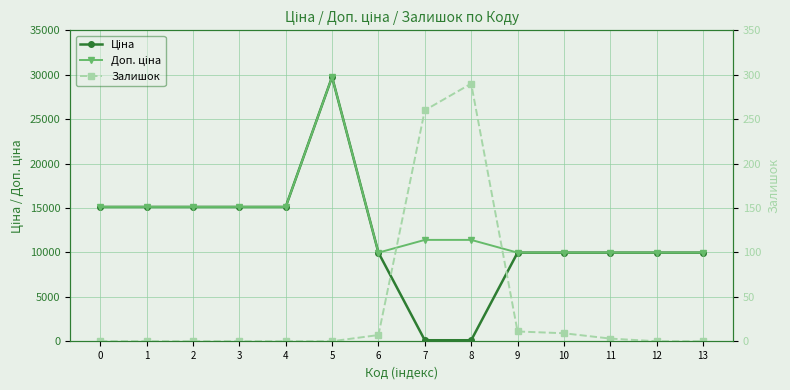

What is the difference between the maximum and second lowest values in the Ціна series?

29633.2